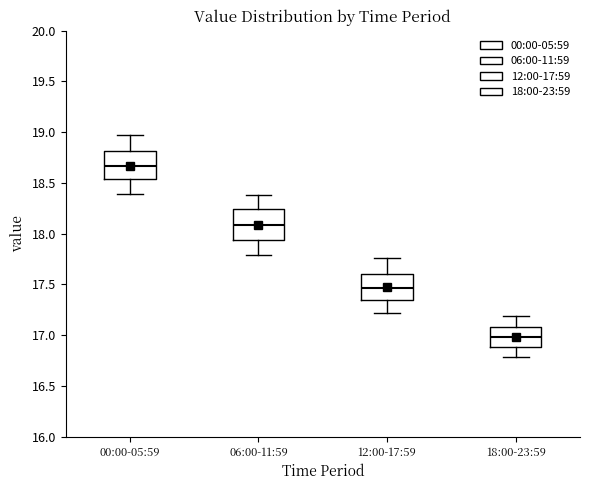

Reading left to right, read every box against the y-axis: the position of its median line, the range the box covers, and the ends of its whiskers. The values are not printed on the chart, so give them approximately, as read against the axis.

00:00-05:59: median 18.65, box 18.55 to 18.80, whiskers 18.40 to 18.95
06:00-11:59: median 18.10, box 17.95 to 18.25, whiskers 17.80 to 18.40
12:00-17:59: median 17.45, box 17.35 to 17.60, whiskers 17.20 to 17.75
18:00-23:59: median 17.00, box 16.90 to 17.10, whiskers 16.80 to 17.20